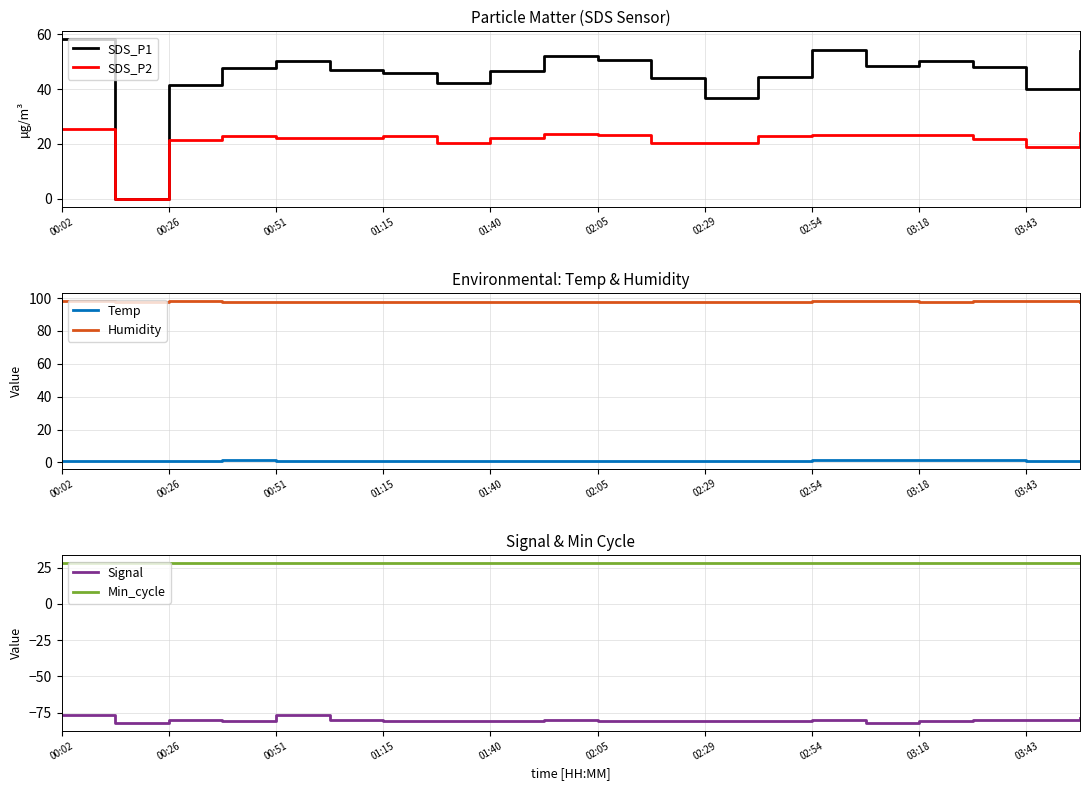

What is the highest value of the Signal series?

-77